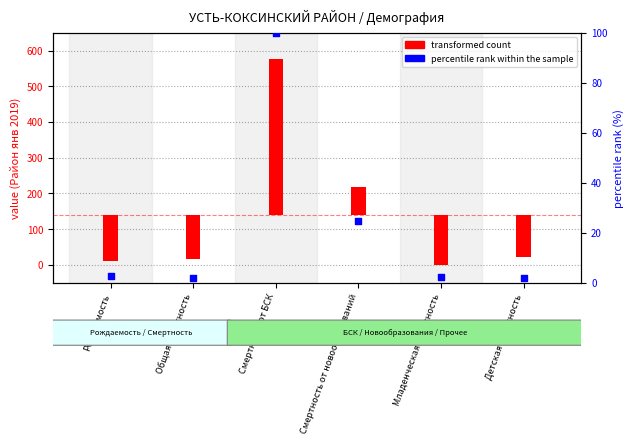

Approximately how many times larger is the value at Младенческая смертность compared to Смертность от новообразований?

0.1